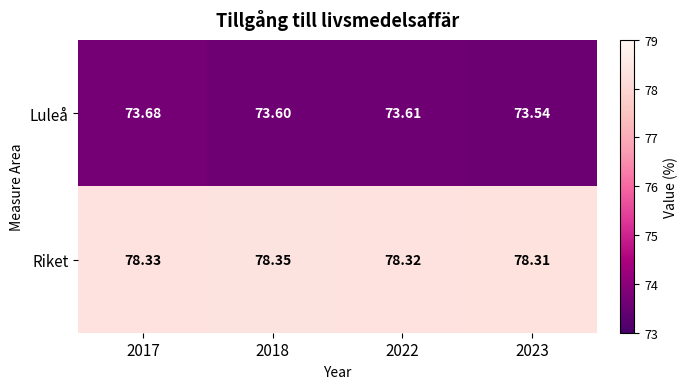

Which series has the largest total across all categories?

Riket